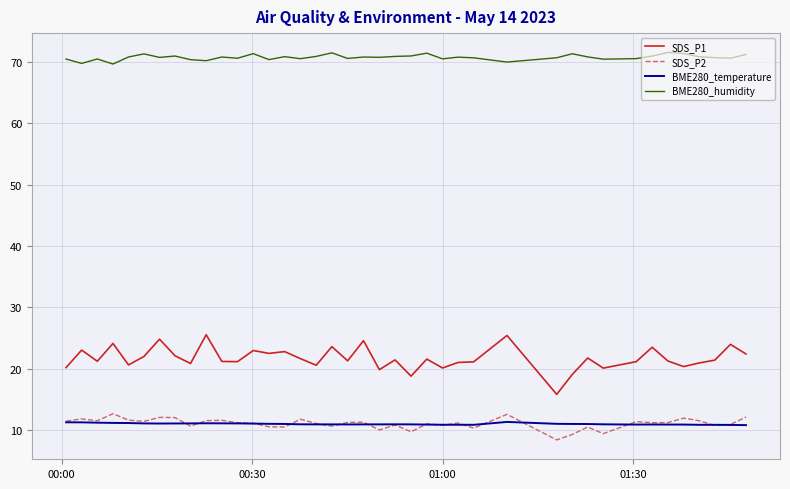

Which series has the largest range (max minus min)?

SDS_P1